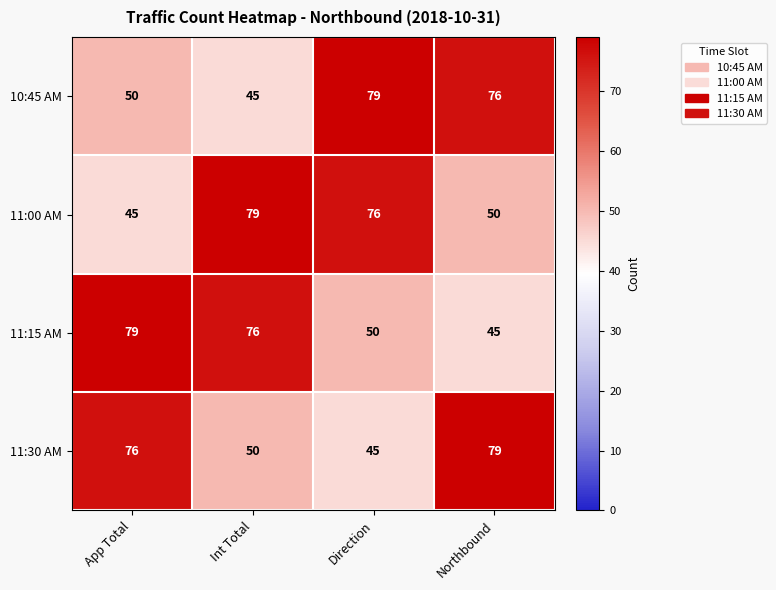

List the labels in order of 11:15 AM value, smallest first.

Northbound, Direction, Int Total, App Total